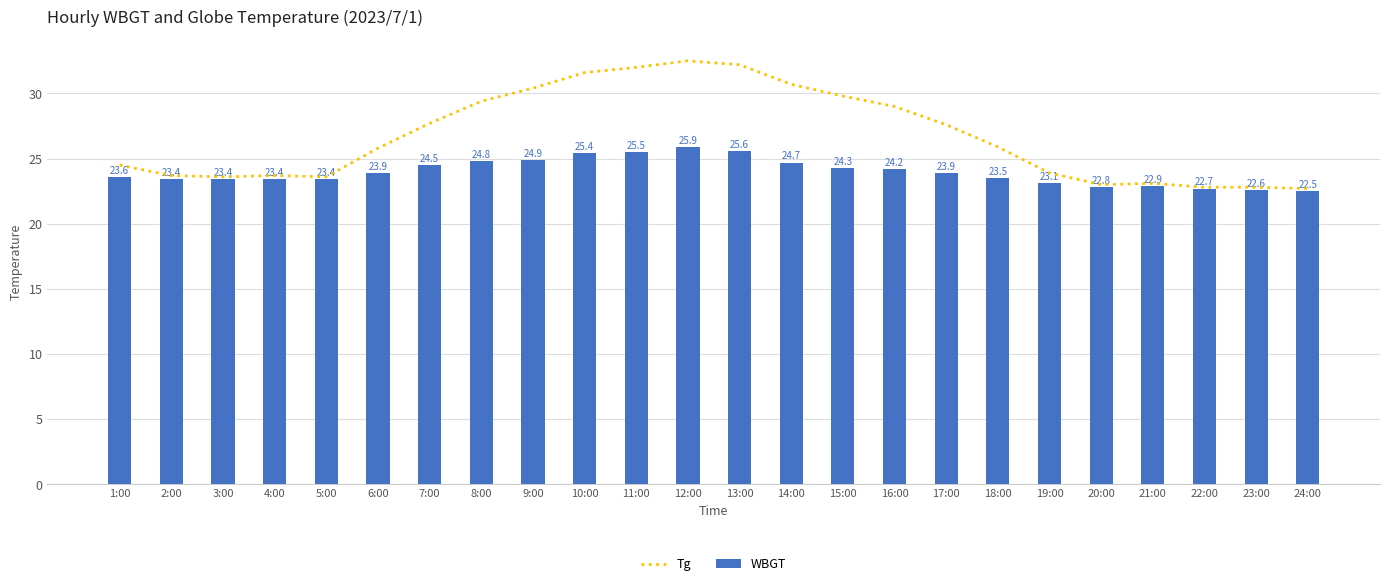

What position from the right is 24:00?

1